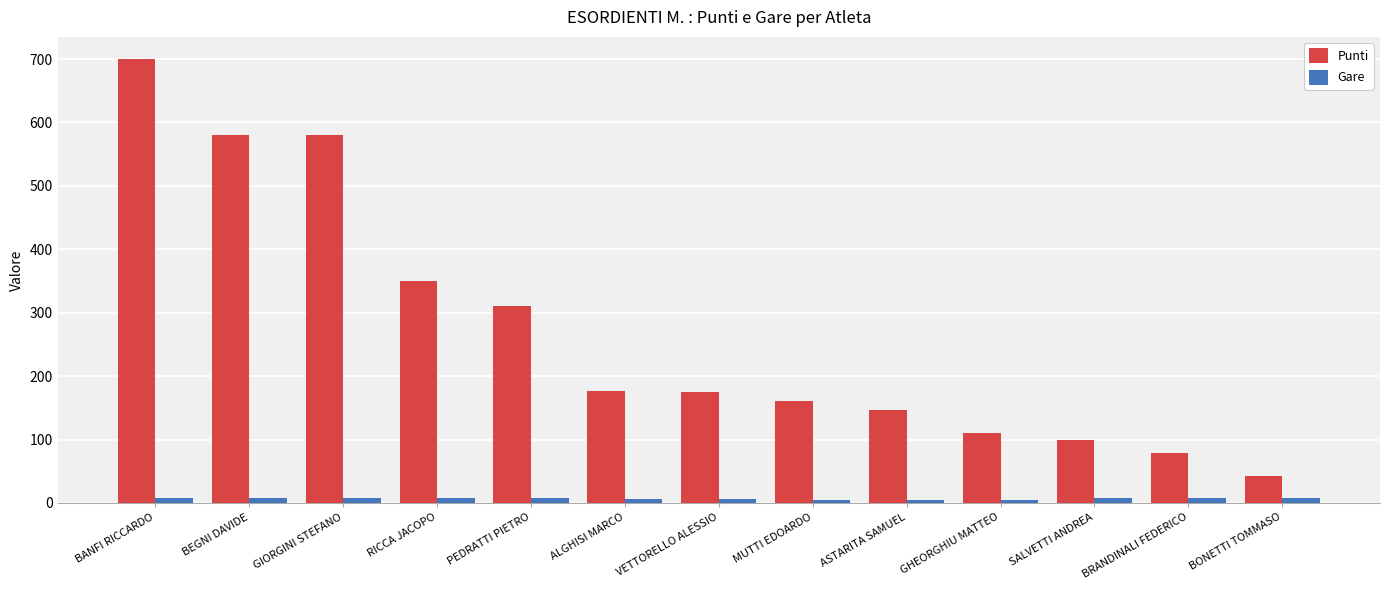

What is the maximum value for Punti?

700